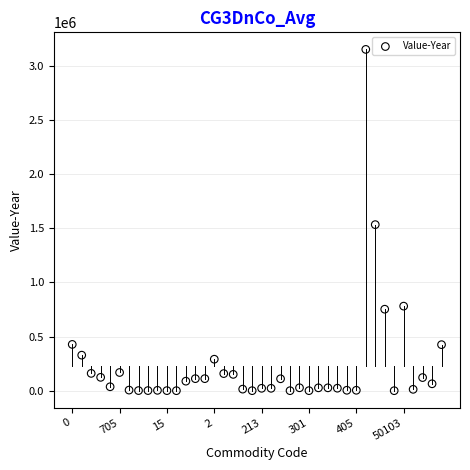

What is the range of Y values (max minus min)?

3149152